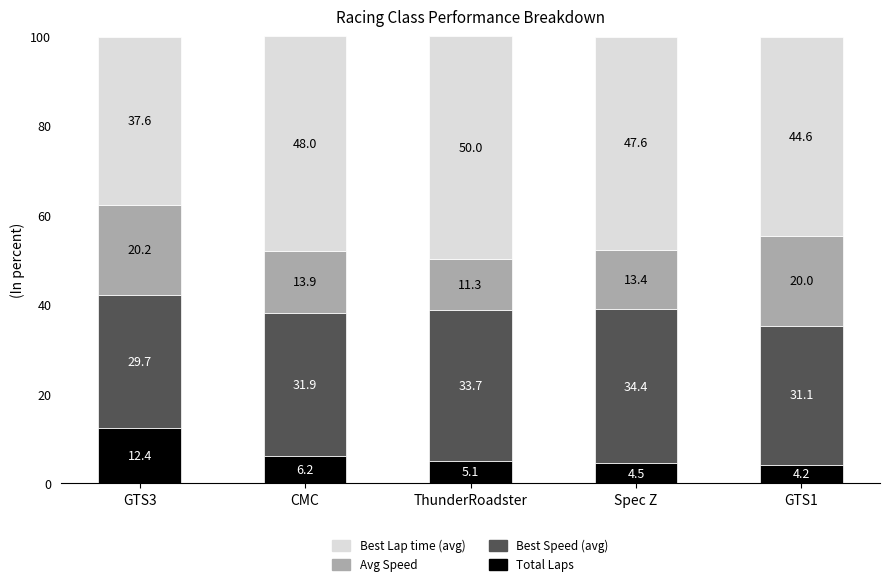

At which label does Total Laps reach its peak?

GTS3